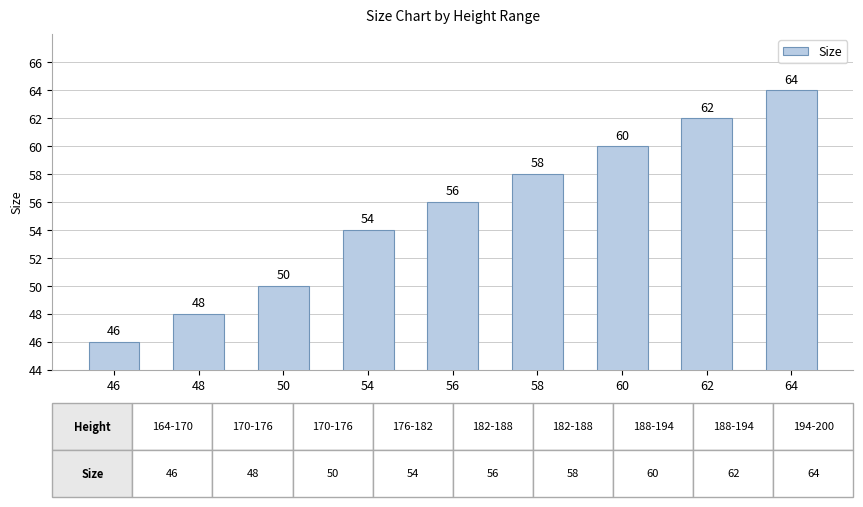

The chart shows a value of 50 at 50. True or false?

True